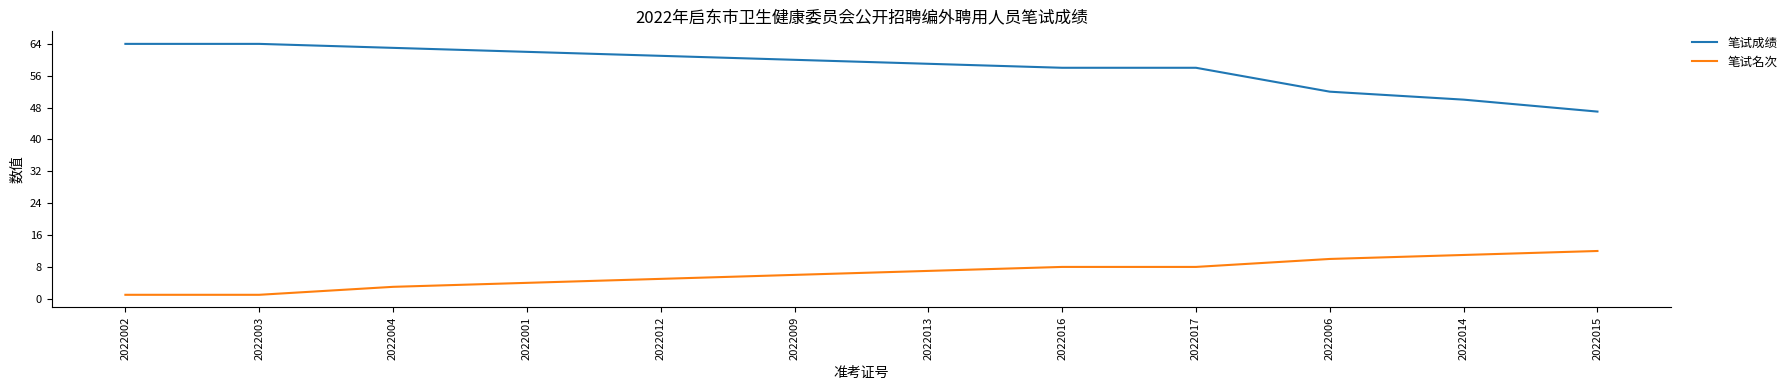

What are all the series names shown in the legend?

笔试成绩, 笔试名次